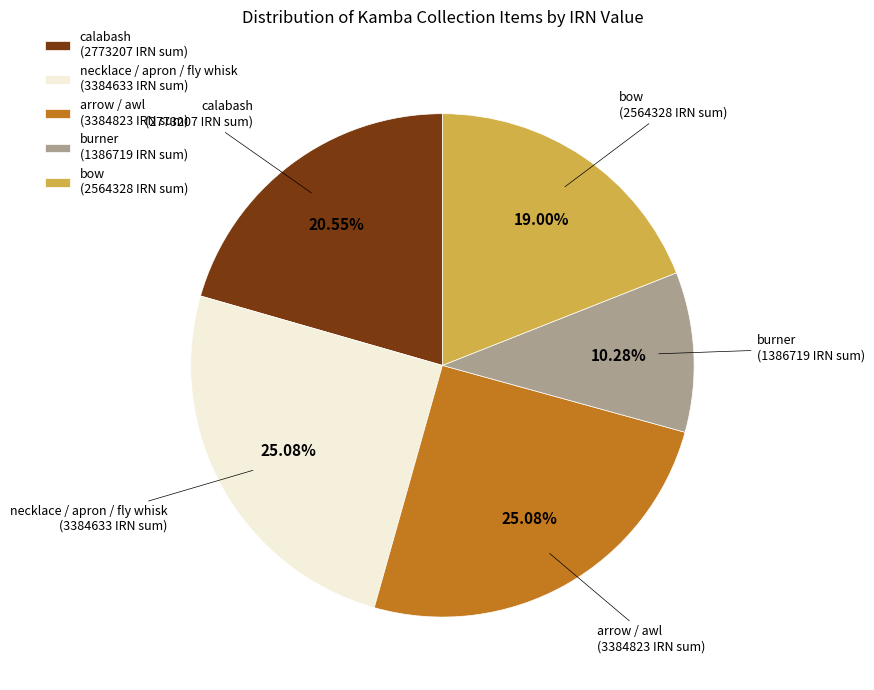

Does any single category account for the majority?

No